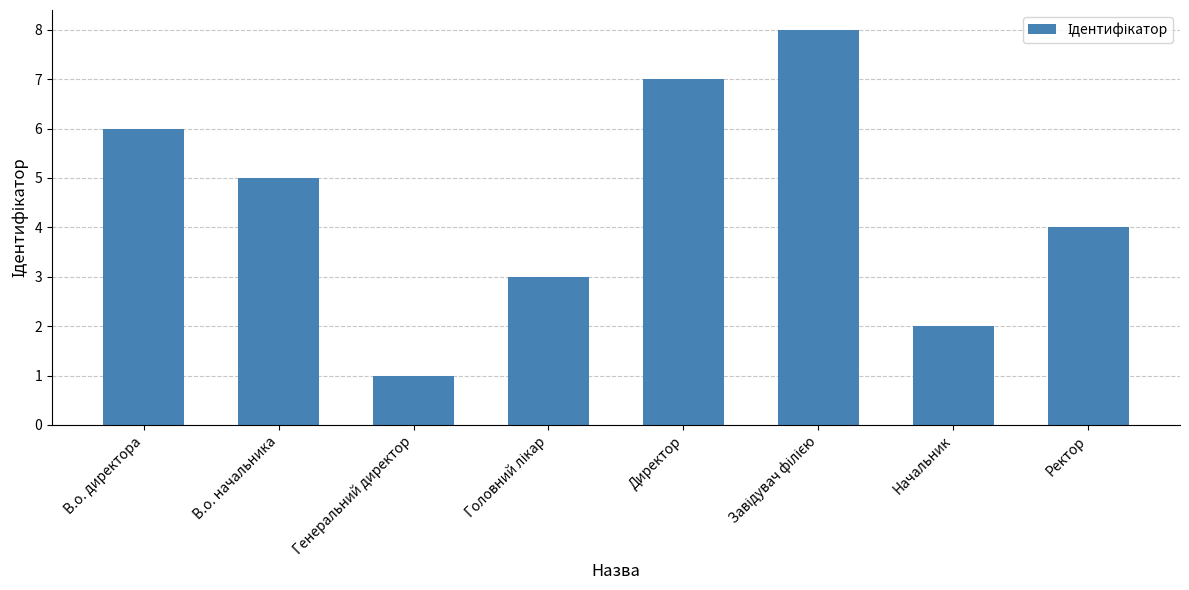

Reading left to right, transcribe all the data shown in this chart.

6	5	1	3	7	8	2	4